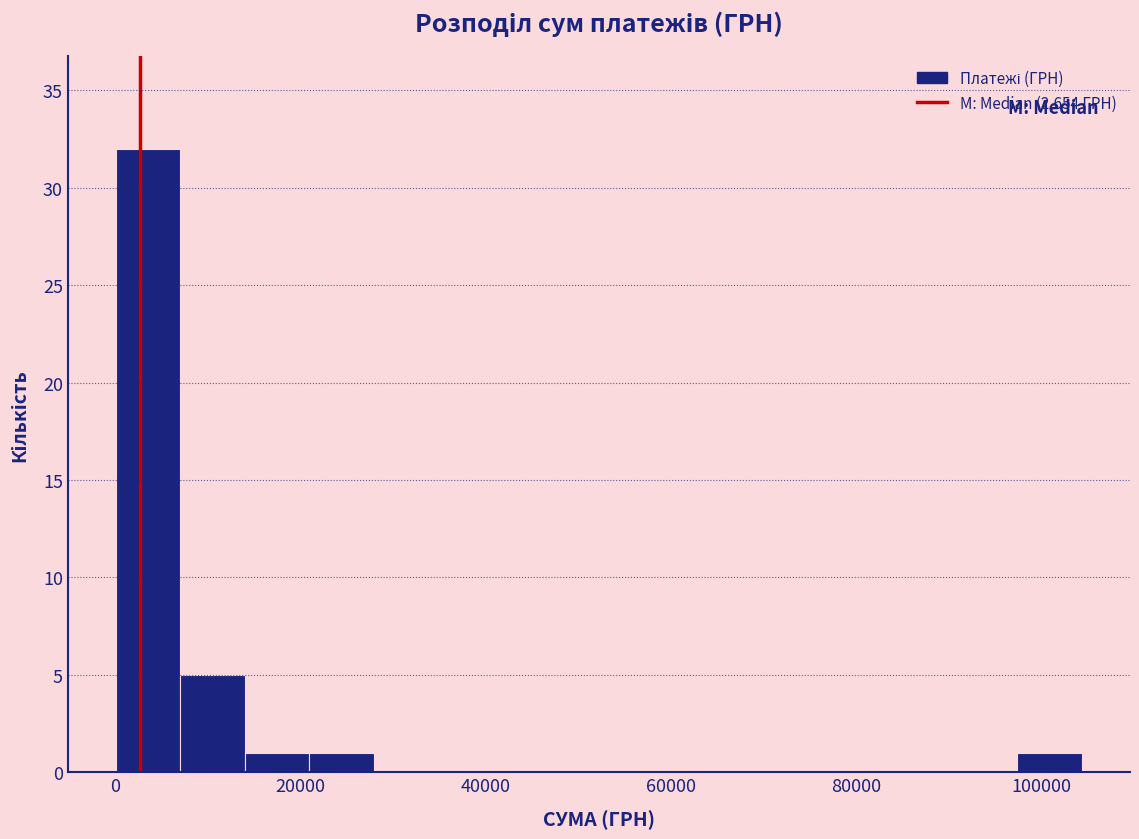

Around what value on the x-axis is the tallest bar? Give the approximate position of its centre, as read against the axis.

4000